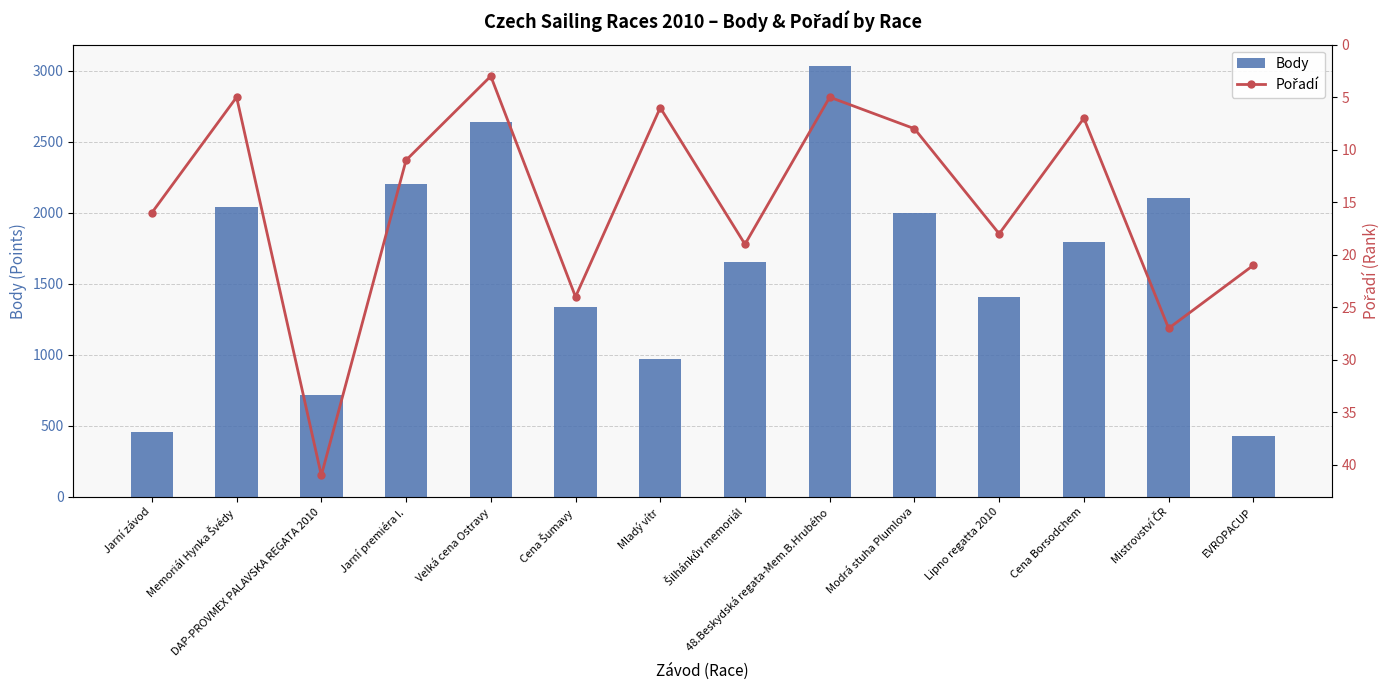

At which category is the sum across all series the highest?

48.Beskydská regata-Mem.B.Hrubého